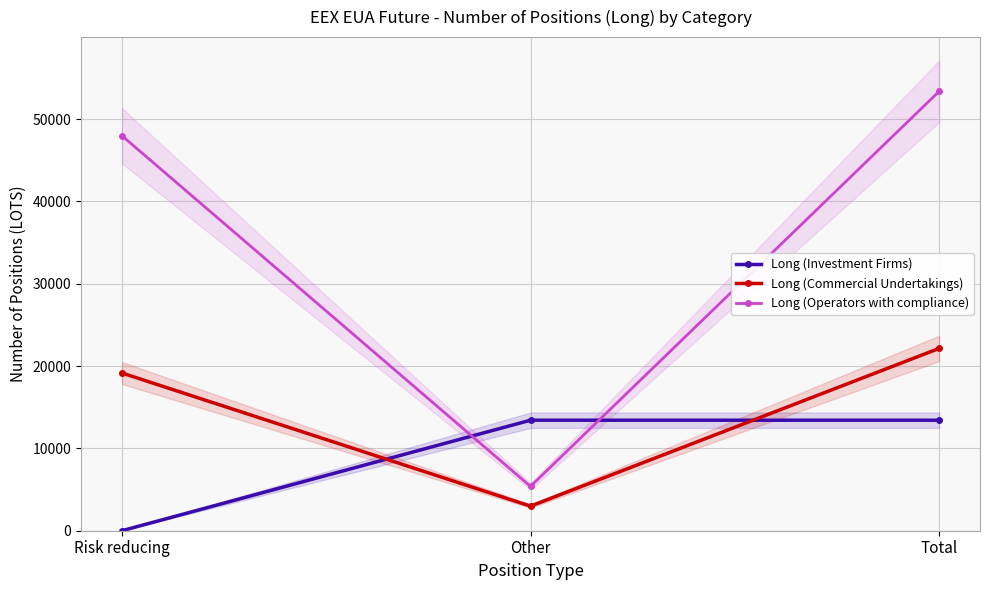

Is the value of Long (Operators with compliance) at Other greater than the value of Long (Investment Firms) at Other?

No